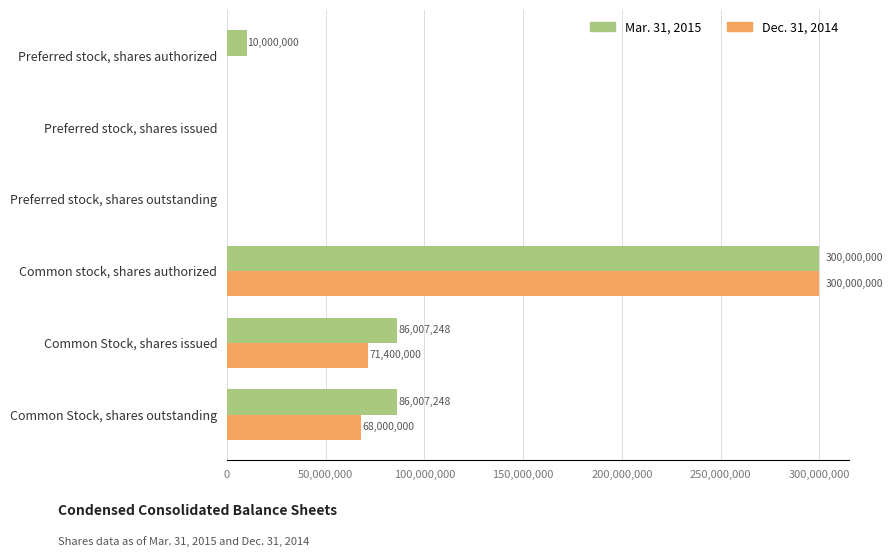

The Mar. 31, 2015 series shows 300000000 at Common stock, shares authorized. True or false?

True